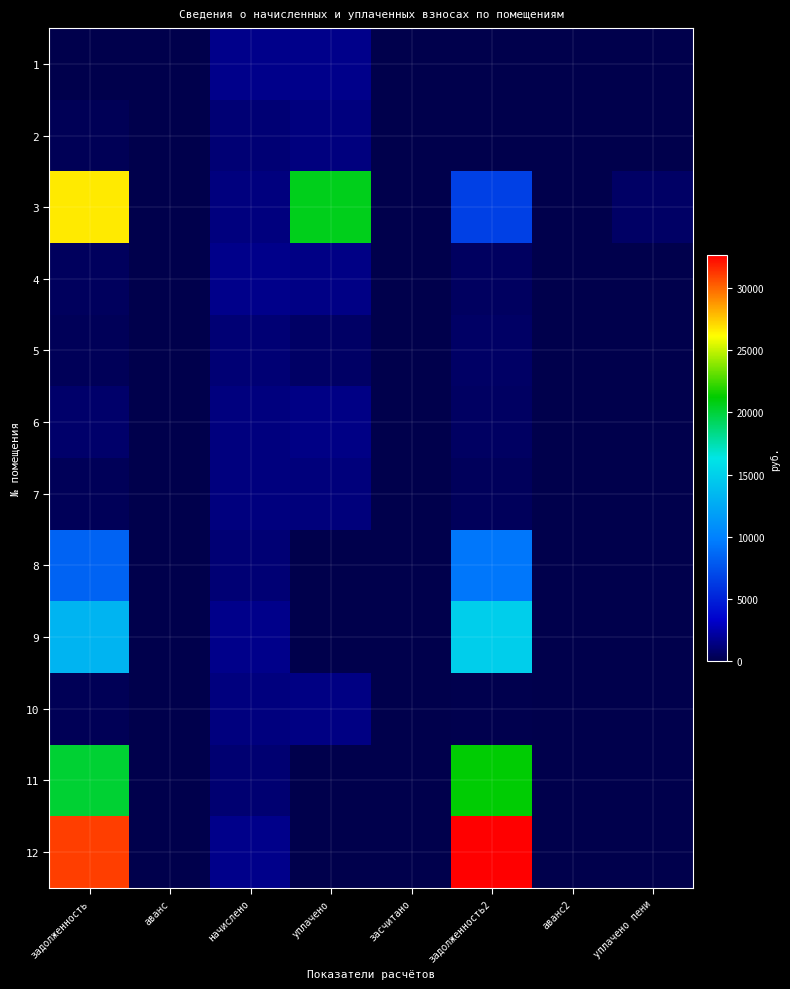

Reading right to left, transcribe all the data shown in this chart.

1: уплачено пени=0.0	аванс2=0.0	задолженность2=0.0	засчитано=0.0	уплачено=1608.8	начислено=1608.8	аванс=0.0	задолженность=0.0
2: уплачено пени=0.0	аванс2=0.0	задолженность2=0.0	засчитано=0.0	уплачено=1325.0	начислено=1030.7	аванс=0.0	задолженность=294.3
3: уплачено пени=689.7	аванс2=0.0	задолженность2=6631.8	засчитано=0.0	уплачено=20643.7	начислено=1284.5	аванс=0.0	задолженность=26680.6
4: уплачено пени=0.0	аванс2=0.0	задолженность2=536.3	засчитано=0.0	уплачено=1532.0	начислено=1608.8	аванс=0.0	задолженность=459.4
5: уплачено пени=39.5	аванс2=0.0	задолженность2=688.9	засчитано=0.0	уплачено=639.5	начислено=1033.3	аванс=0.0	задолженность=334.6
6: уплачено пени=0.0	аванс2=0.0	задолженность2=579.8	засчитано=0.0	уплачено=1500.0	начислено=1305.4	аванс=0.0	задолженность=767.5
7: уплачено пени=0.0	аванс2=0.0	задолженность2=433.4	засчитано=0.0	уплачено=1238.0	начислено=1300.1	аванс=0.0	задолженность=371.3
8: уплачено пени=0.0	аванс2=0.0	задолженность2=9448.9	засчитано=0.0	уплачено=0.0	начислено=1030.7	аванс=0.0	задолженность=8418.2
9: уплачено пени=0.0	аванс2=0.0	задолженность2=14821.0	засчитано=0.0	уплачено=0.0	начислено=1616.7	аванс=0.0	задолженность=13204.3
10: уплачено пени=0.0	аванс2=0.0	задолженность2=113.3	засчитано=0.0	уплачено=1441.0	начислено=1294.9	аванс=0.0	задолженность=259.3
11: уплачено пени=0.0	аванс2=0.0	задолженность2=21149.8	засчитано=0.0	уплачено=0.0	начислено=1015.0	аванс=0.0	задолженность=20134.8
12: уплачено пени=0.0	аванс2=0.0	задолженность2=32689.4	засчитано=0.0	уплачено=0.0	начислено=1616.7	аванс=0.0	задолженность=31072.7